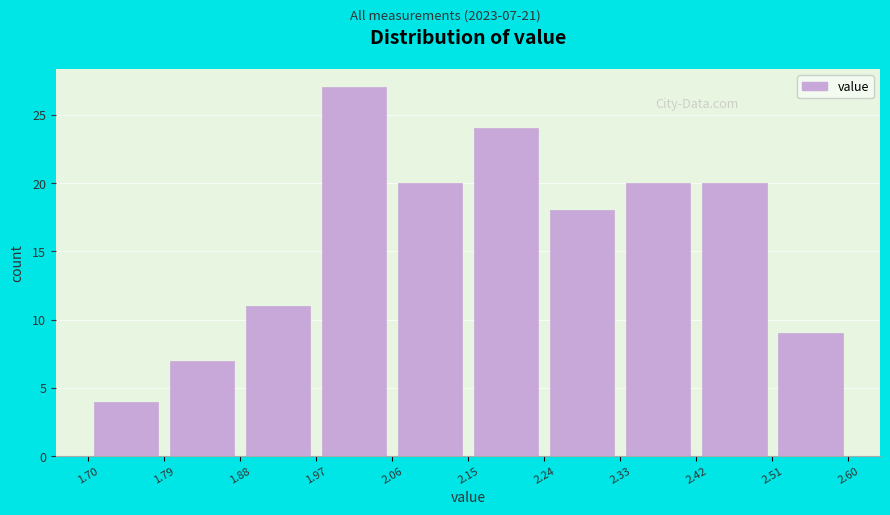

Which range on the x-axis has the tallest bar?

1.97 to 2.06